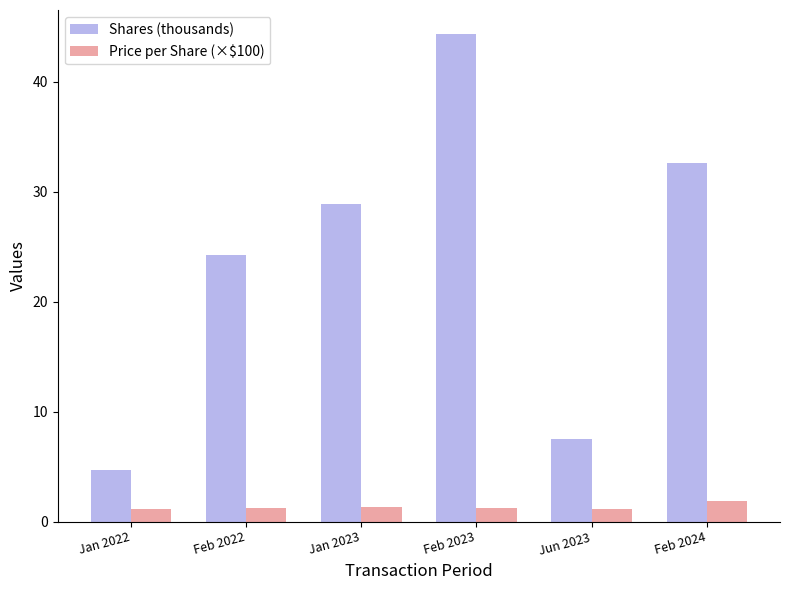

What value does the Price per Share (×$100) series have at Feb 2022?

1.3